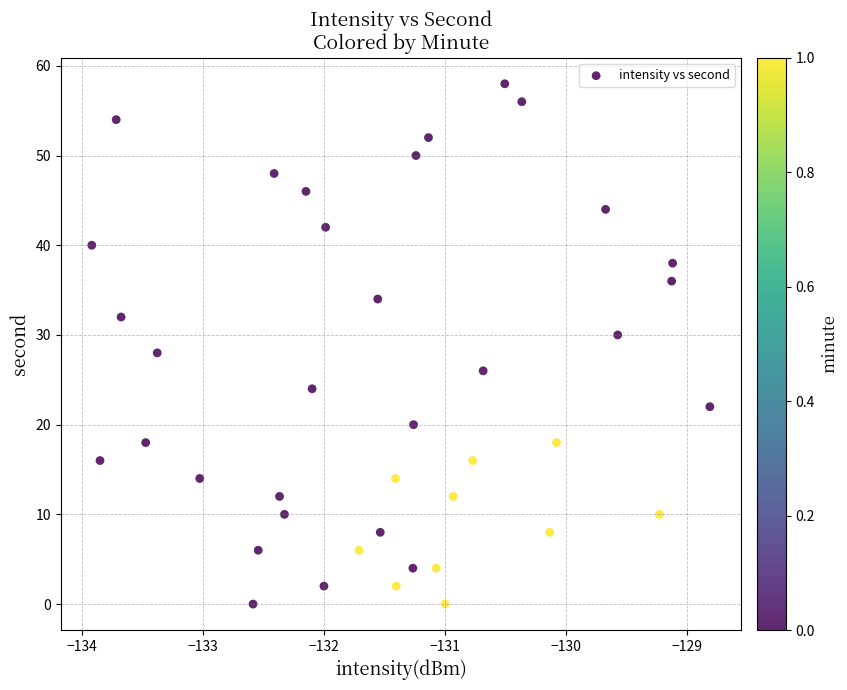

What is the range of Y values (max minus min)?

58